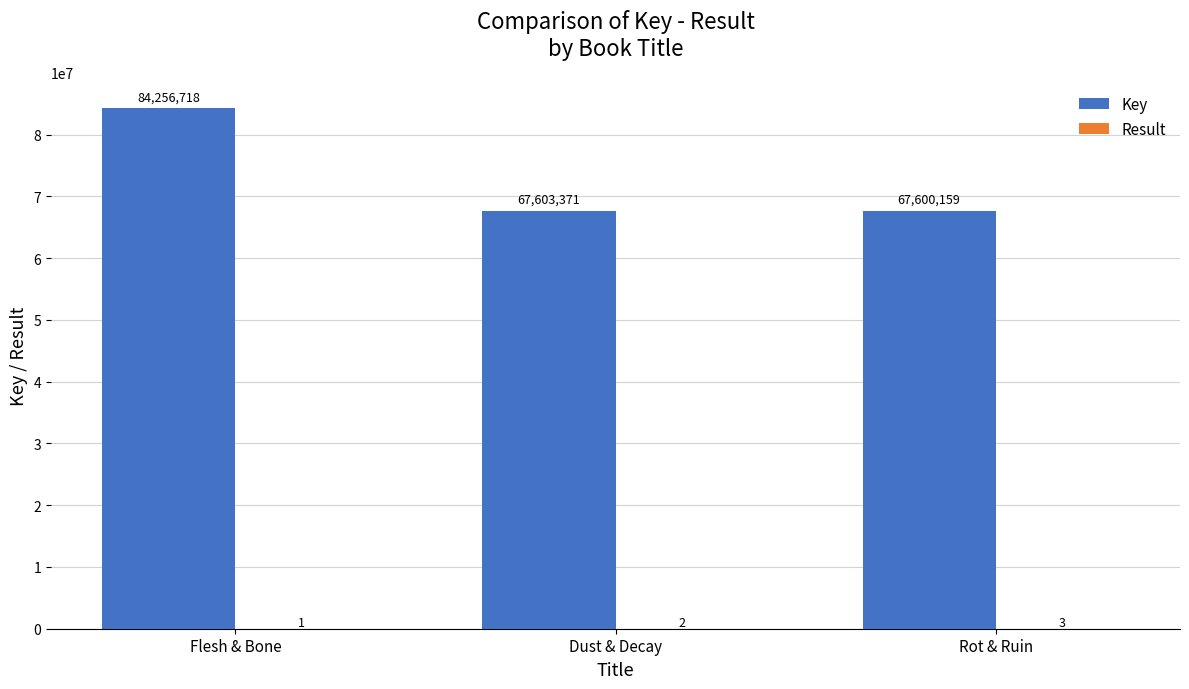

True or false: Key has a value of 84256718 at Flesh & Bone.

True